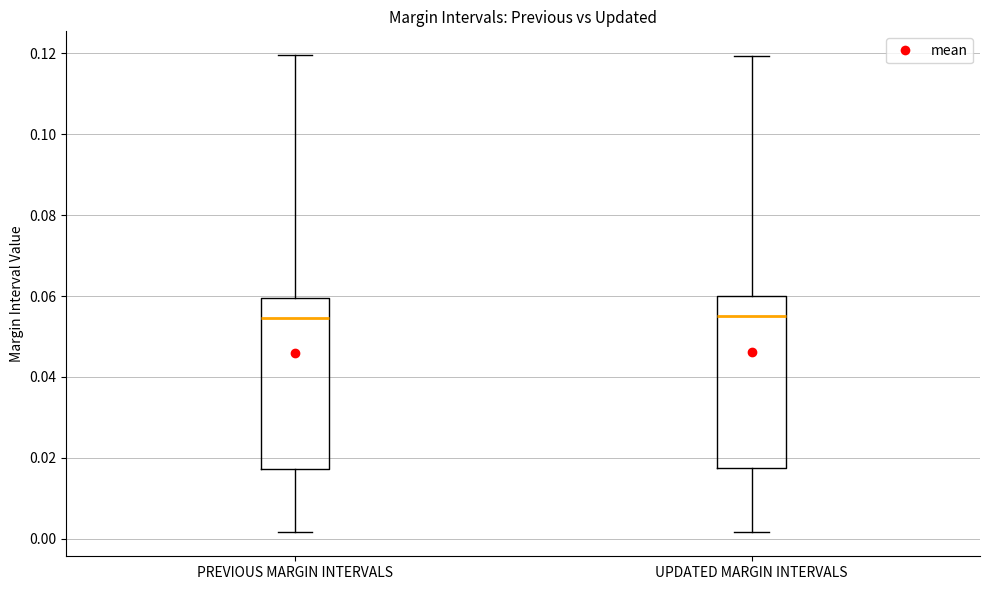

Where does the median line of the box for UPDATED MARGIN INTERVALS sit on the y-axis? The values are not printed on the chart, so give them approximately, as read against the axis.

0.056